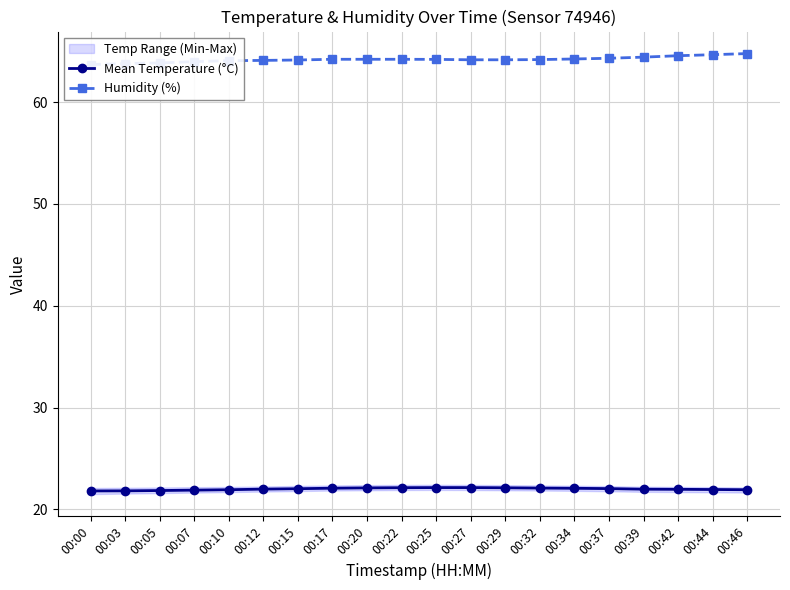

Is this an area chart (filled region under the line)?

No